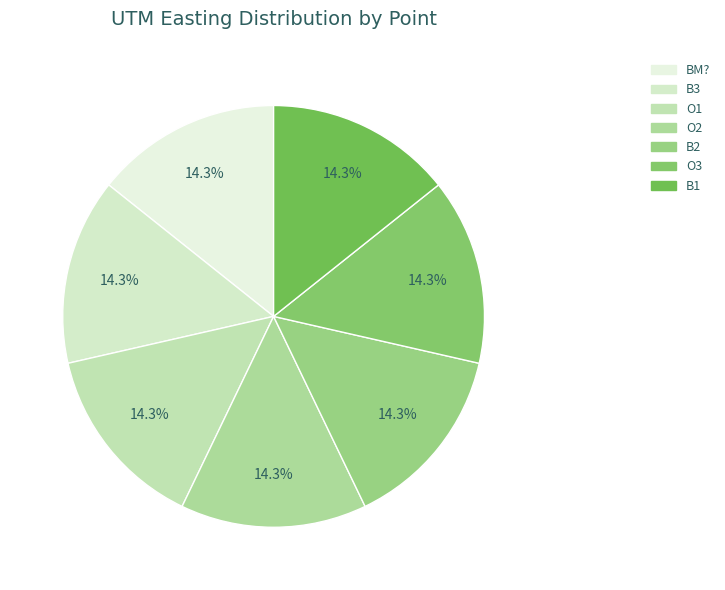

To the nearest percent, what portion does B3 represent?

14%